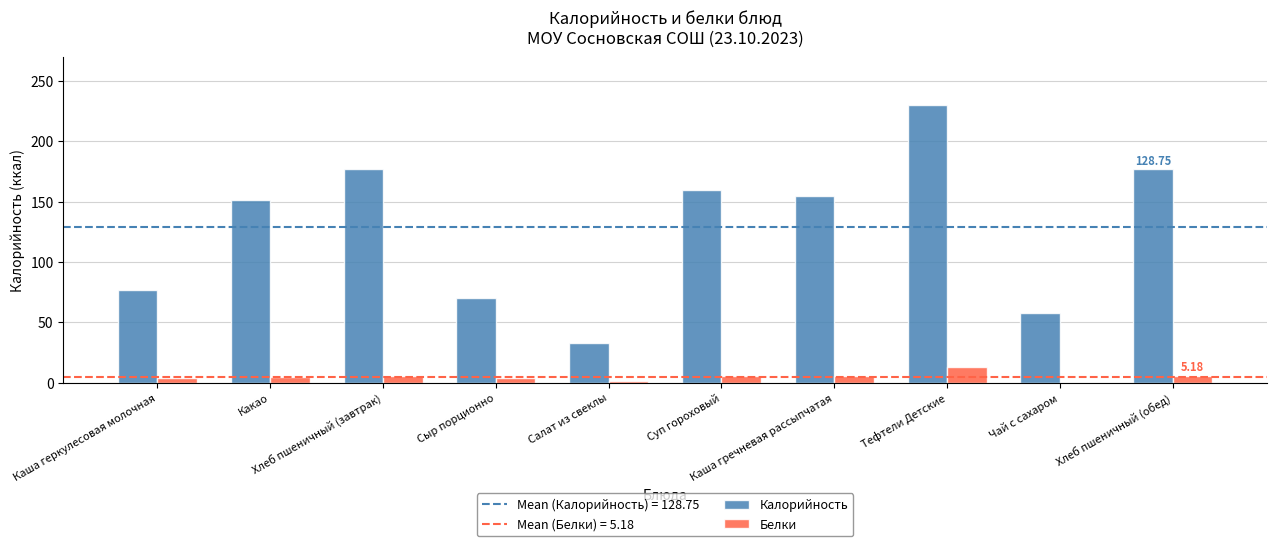

At which category is the sum across all series the highest?

Тефтели Детские